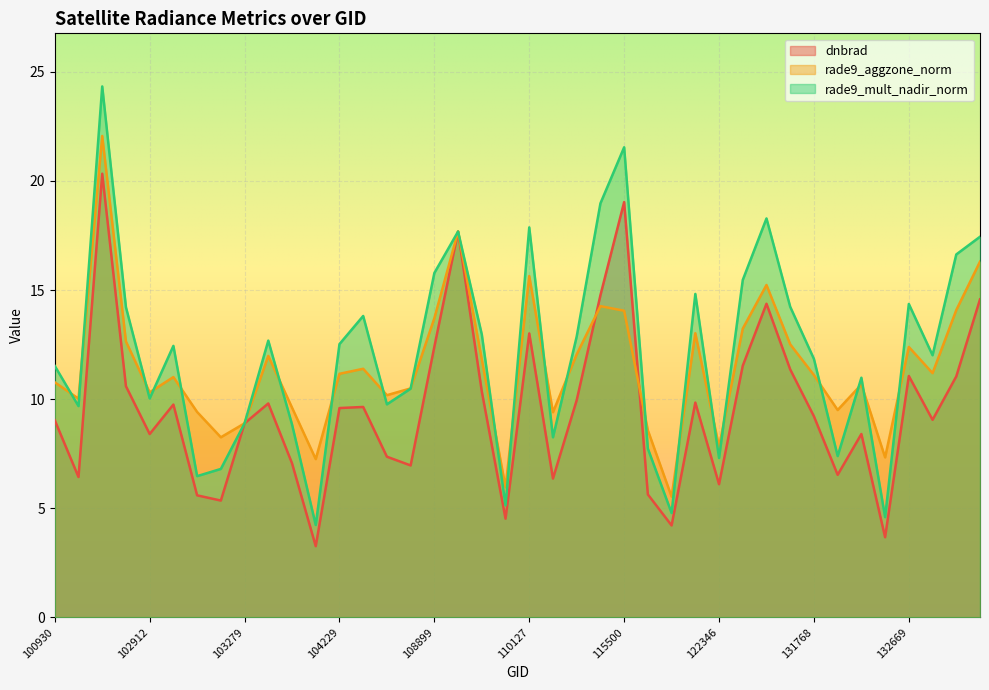

Reading left to right, transcribe all the data shown in this chart.

dnbrad: 9.0	6.4	20.3	10.6	8.4	9.8	5.6	5.3	8.9	9.8	7.1	3.3	9.6	9.6	7.4	7.0	12.4	17.7	10.3	4.5	13.0	6.4	9.9	14.8	19.0	5.6	4.2	9.8	6.1	11.5	14.4	11.4	9.2	6.5	8.4	3.7	11.1	9.1	11.0	14.6
rade9_aggzone_norm: 10.8	10.0	22.1	12.6	10.3	11.0	9.4	8.2	8.9	12.0	9.6	7.2	11.2	11.4	10.2	10.5	13.7	17.7	11.8	6.0	15.6	9.4	12.1	14.3	14.1	8.6	5.5	13.0	7.8	13.2	15.2	12.5	11.1	9.5	10.7	7.3	12.4	11.2	14.1	16.3
rade9_mult_nadir_norm: 11.5	9.7	24.3	14.2	10.0	12.4	6.5	6.8	8.9	12.7	8.8	4.2	12.5	13.8	9.8	10.5	15.8	17.7	13.0	5.1	17.9	8.2	12.9	19.0	21.5	7.7	4.8	14.8	7.3	15.5	18.3	14.2	11.8	7.4	11.0	4.6	14.4	12.0	16.6	17.4